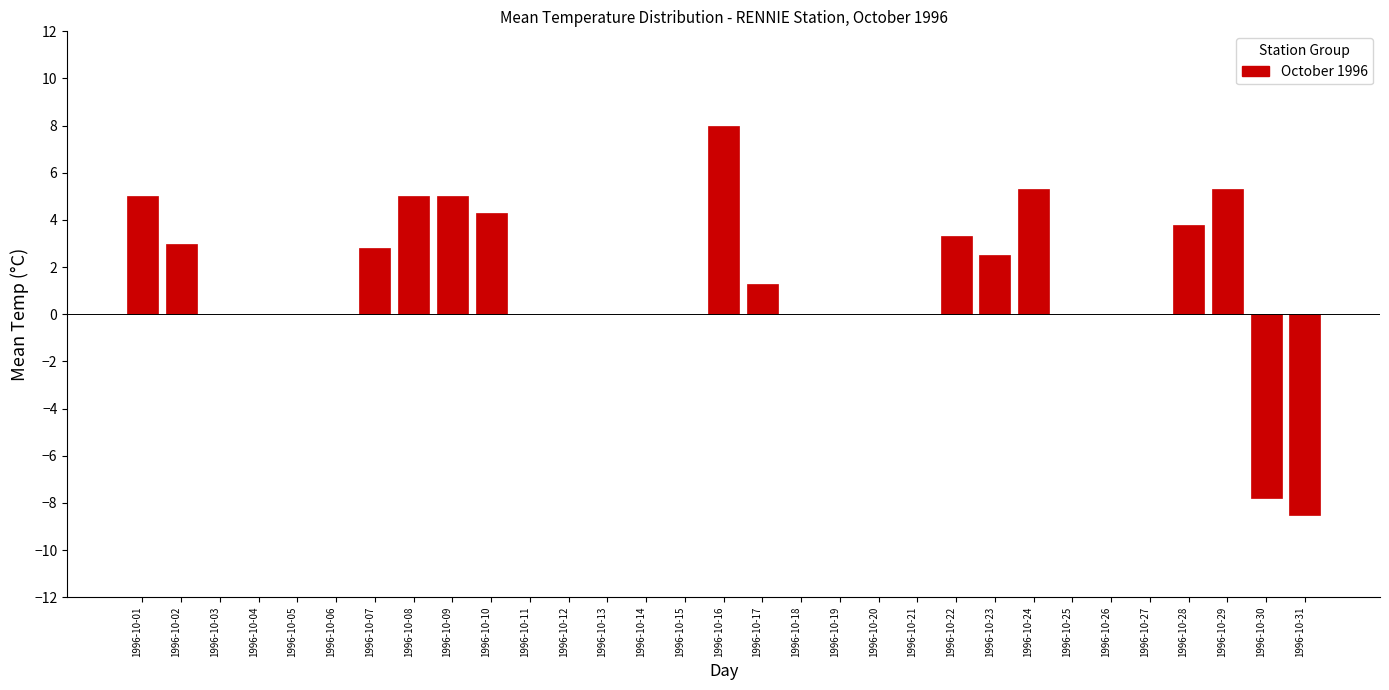

Reading right to left, what are all the values shown in this chart?

-8.5	-7.8	5.3	3.8	5.3	2.5	3.3	1.3	8.0	4.3	5.0	5.0	2.8	3.0	5.0